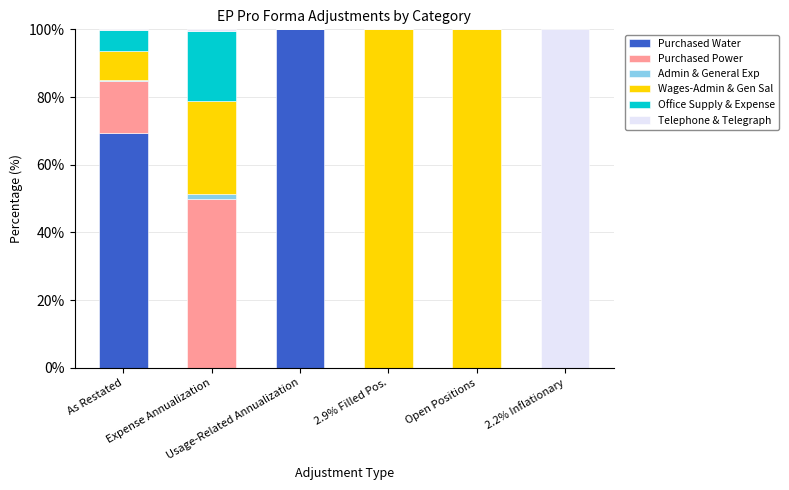

The Purchased Water series shows 100.0 at Usage-Related Annualization. True or false?

True